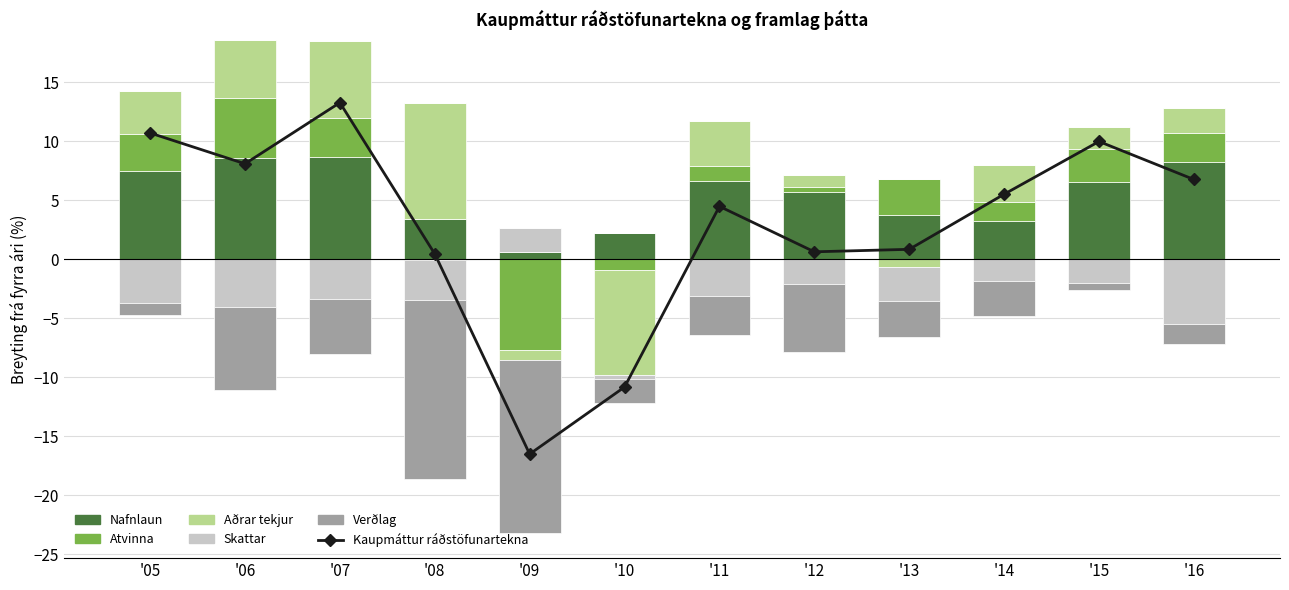

What is the value of the Nafnlaun bar at the 11th from the left?

6.5